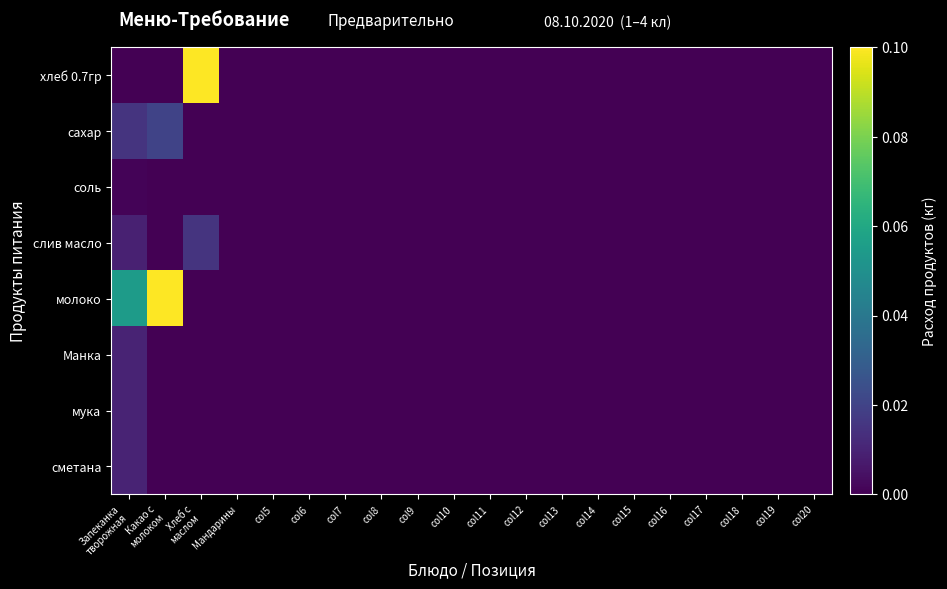

Which has a higher value, col19 or col11?

col19